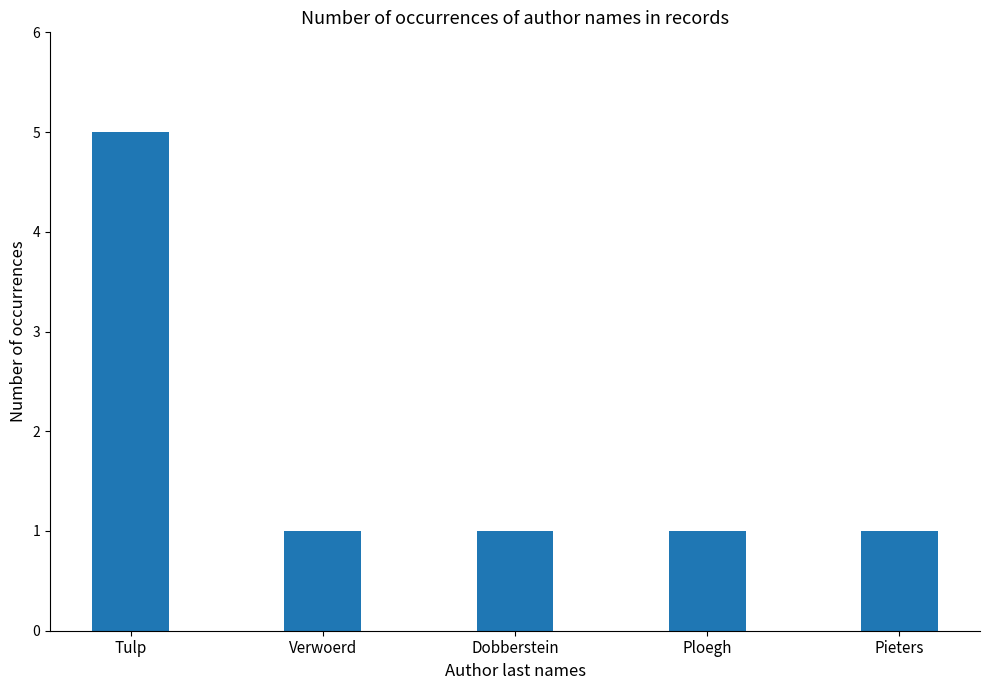

The chart shows a value of 1 at Dobberstein. True or false?

True